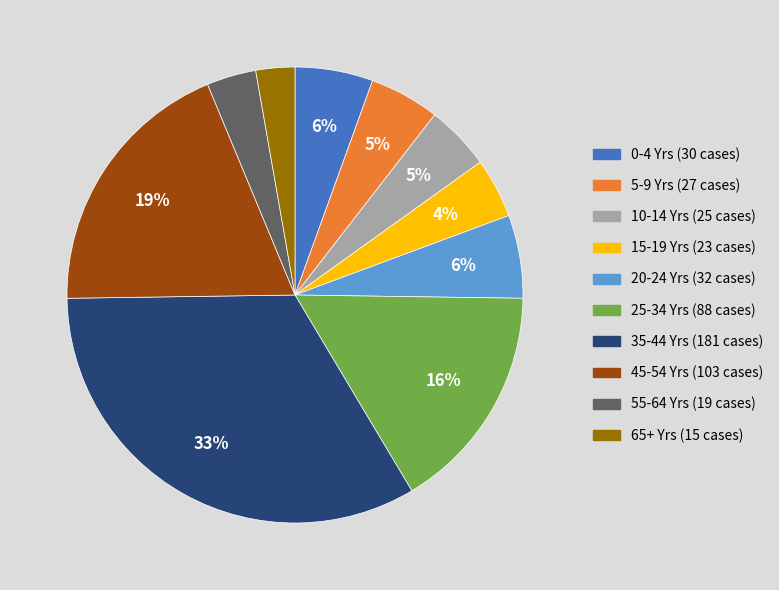

Is there a majority slice in this chart?

No